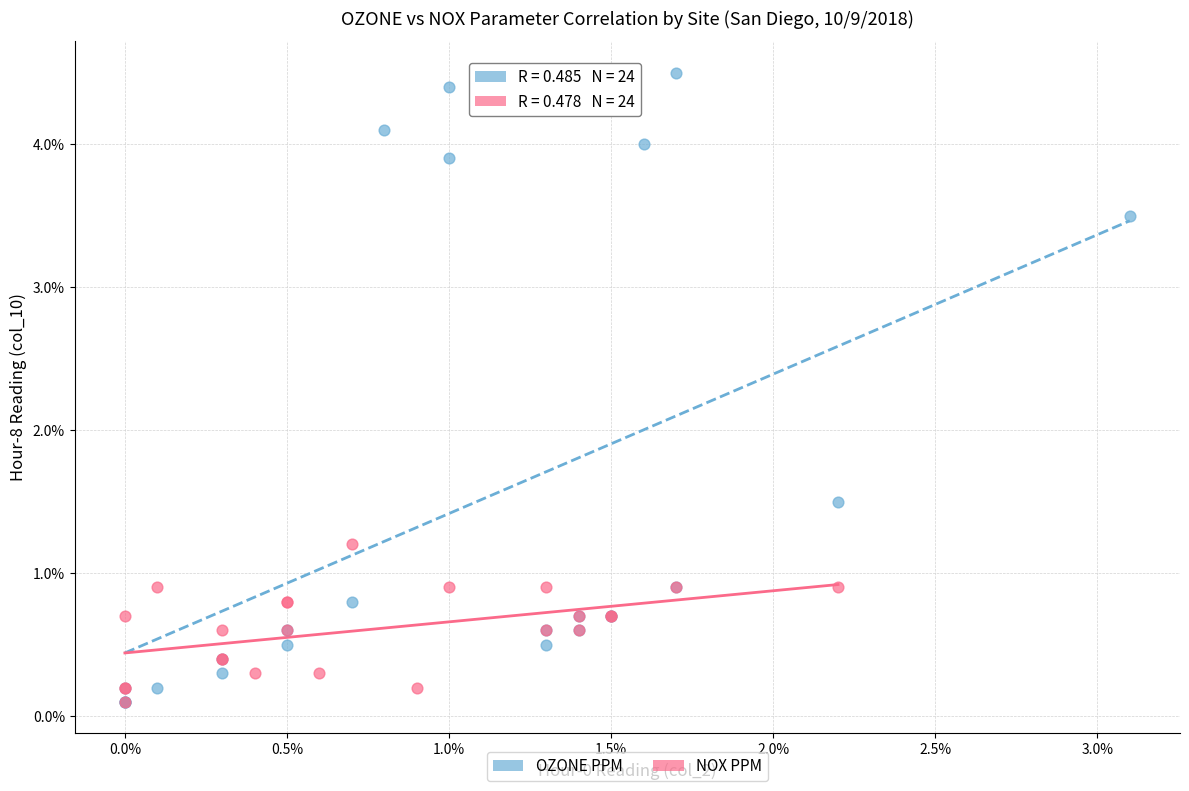

What are all the series names shown in the legend?

OZONE PPM, NOX PPM